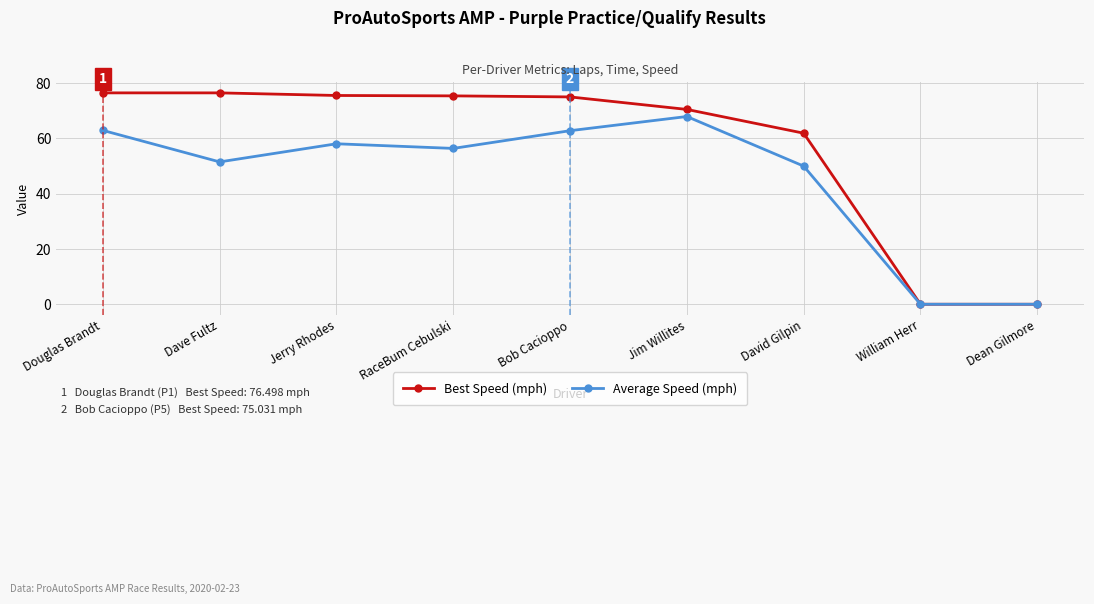

What is the difference between the highest and lowest values at Dave Fultz?

25.0